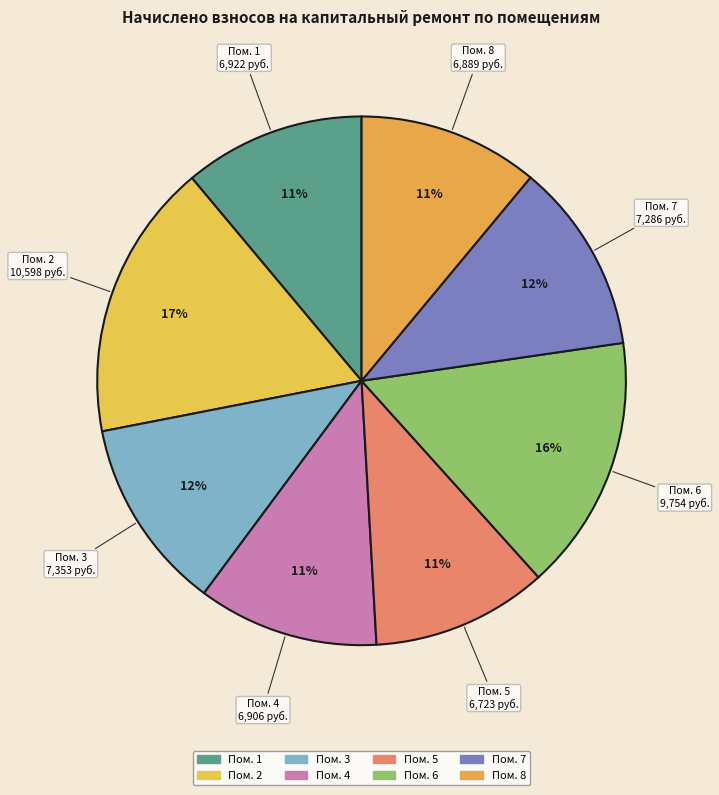

Rank the categories by value from highest to lowest.

2, 6, 3, 7, 1, 4, 8, 5